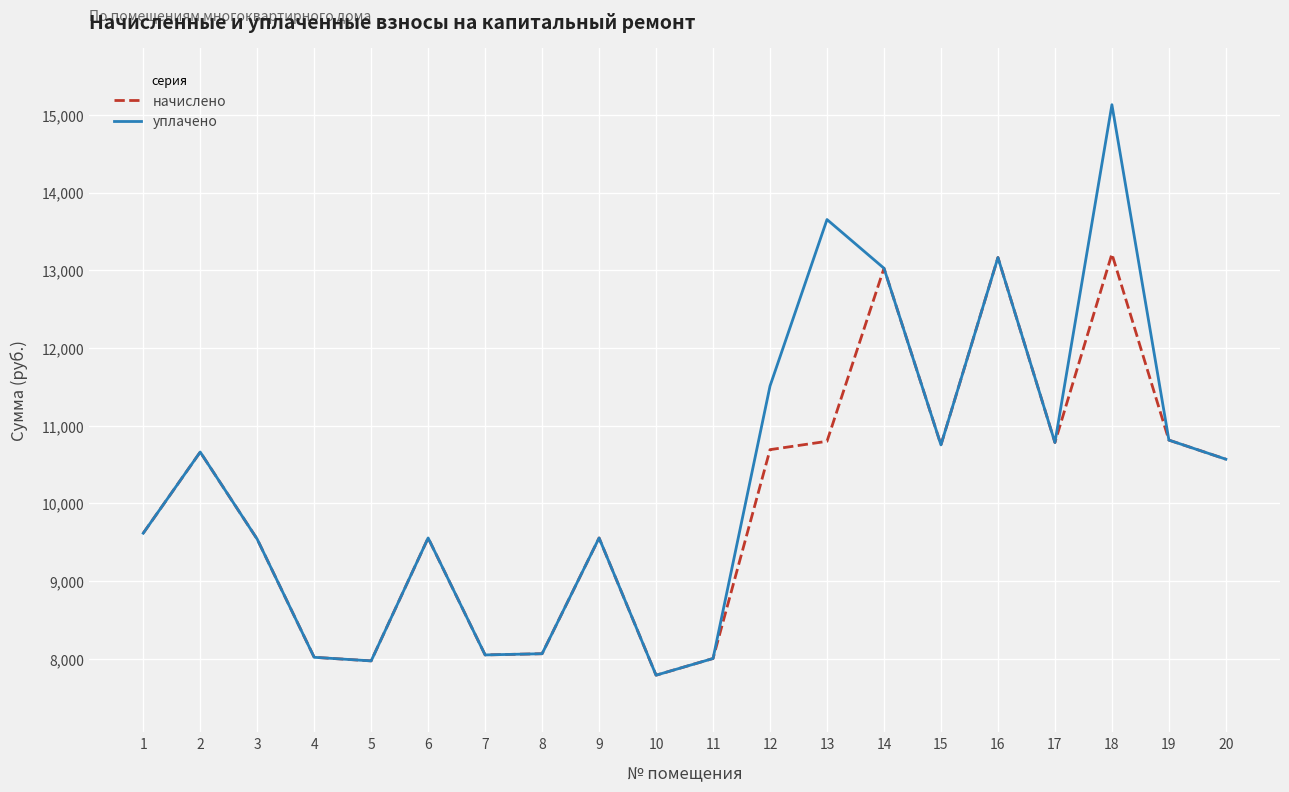

Is it true that уплачено equals 8064.0 at 8?

True